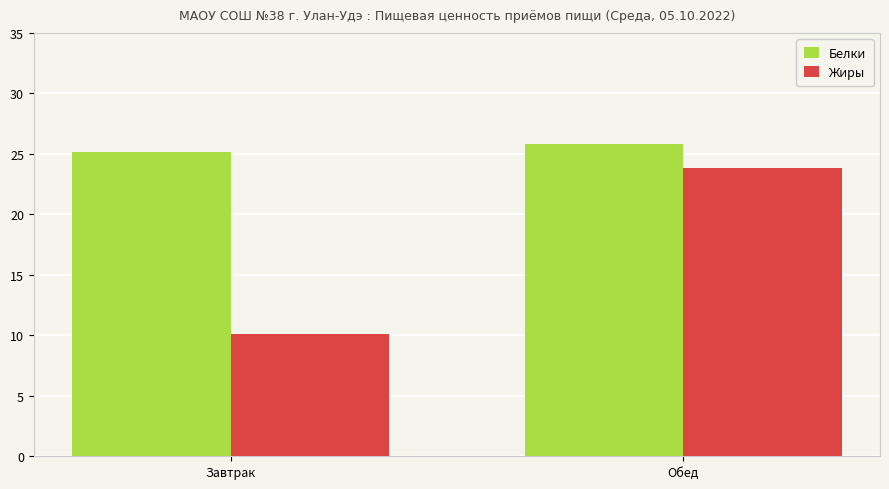

At Завтрак, list the series in order from largest to smallest.

Белки, Жиры